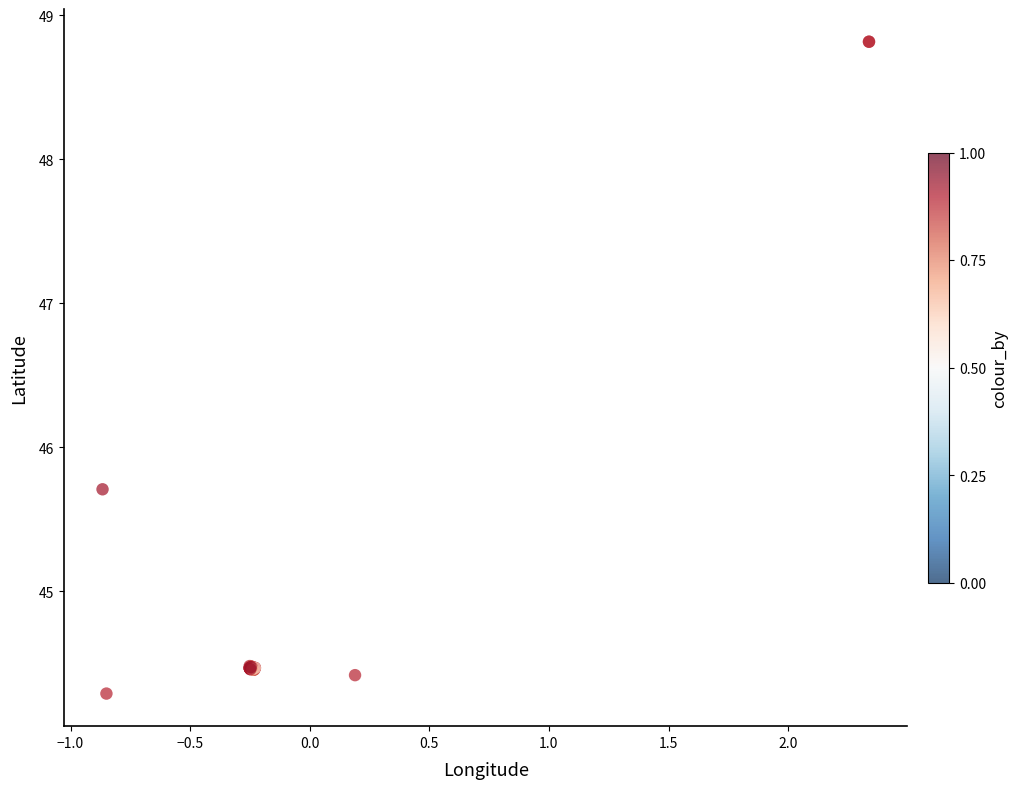

What Y value in the scatter plot is closest to 46?

45.7